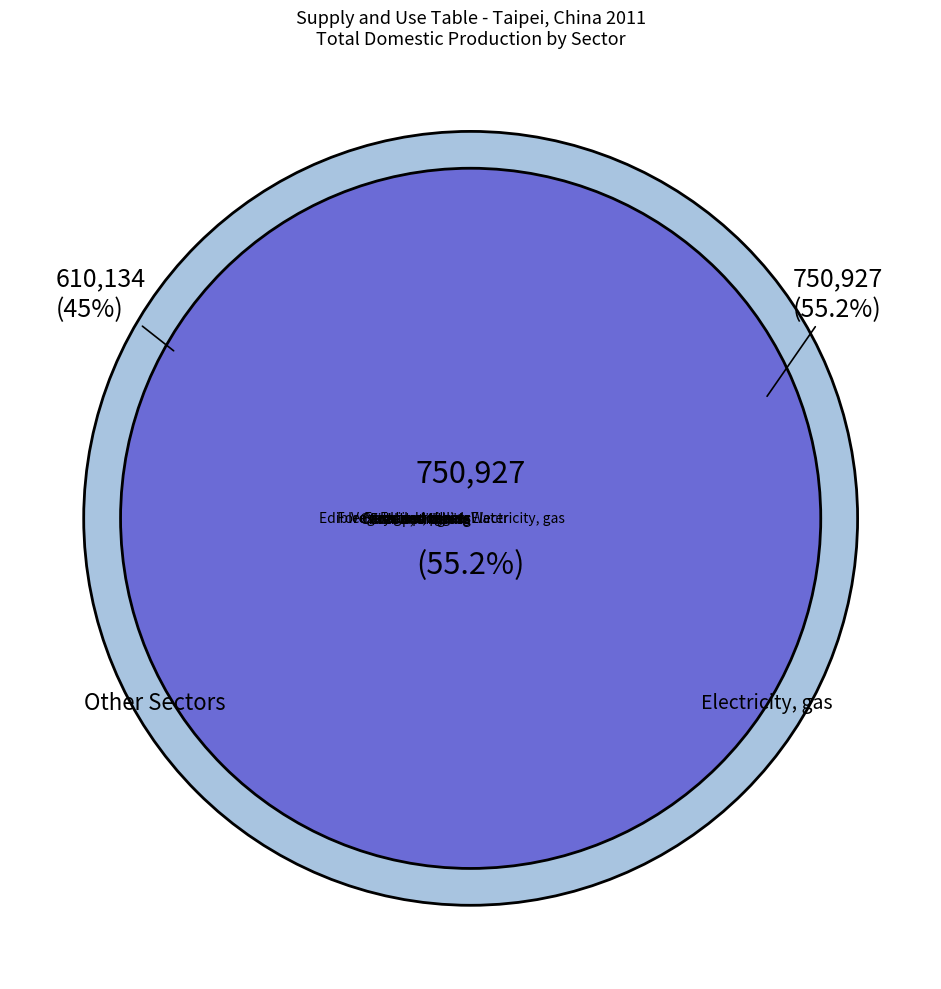

What is the ratio of the value at Coal and lignite to the value at Live animals?

0.3